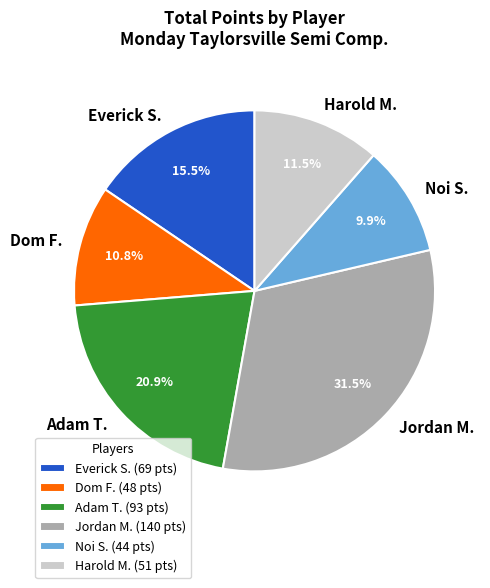

Do Adam T. and Everick S. together represent more than half of the pie?

No